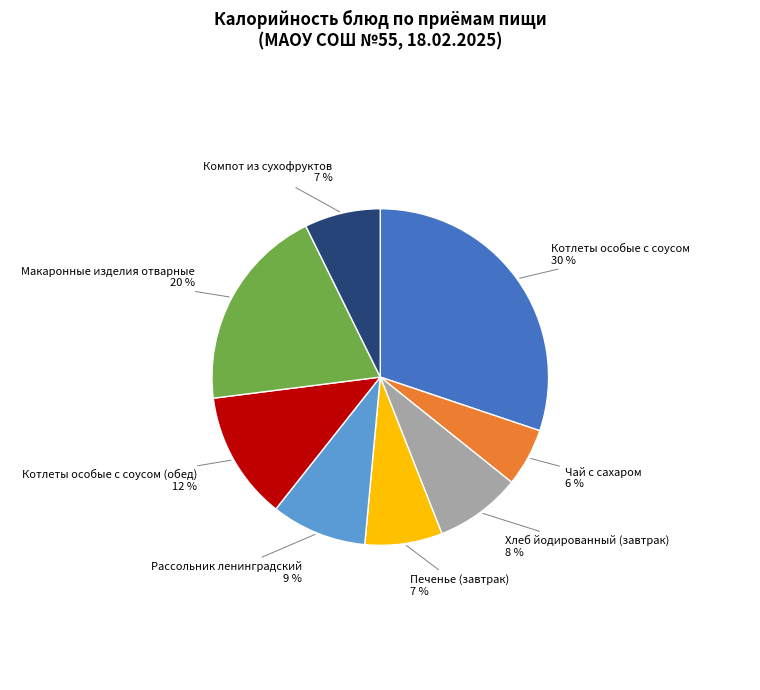

What is the largest slice in the pie chart?

Котлеты особые с соусом